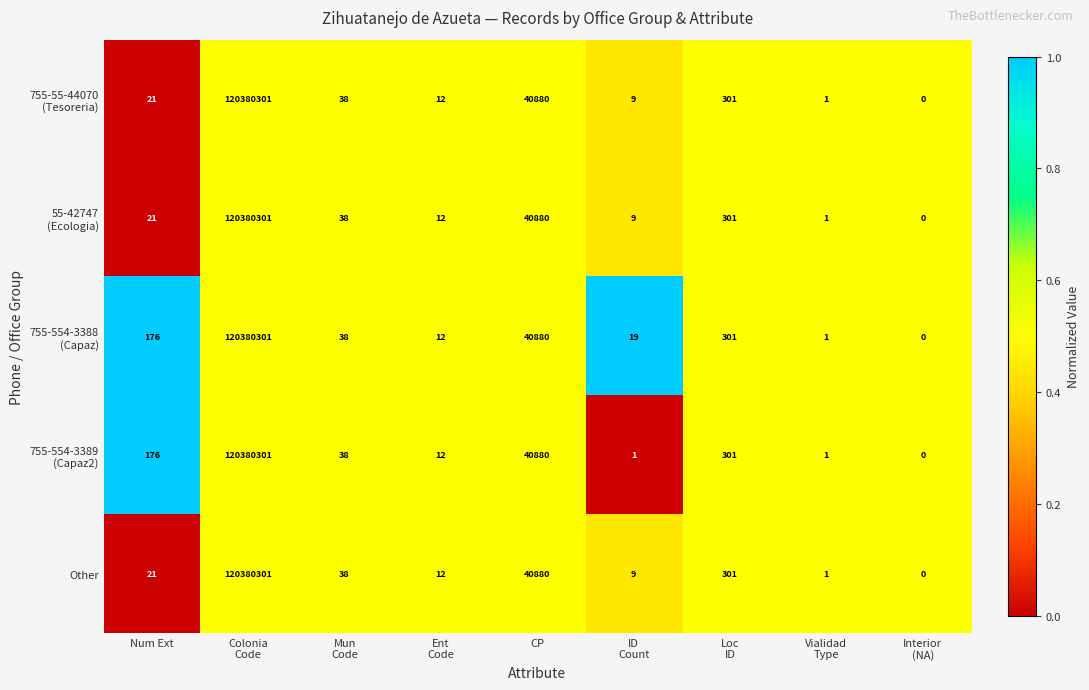

What is the maximum value shown in the chart?

120380301